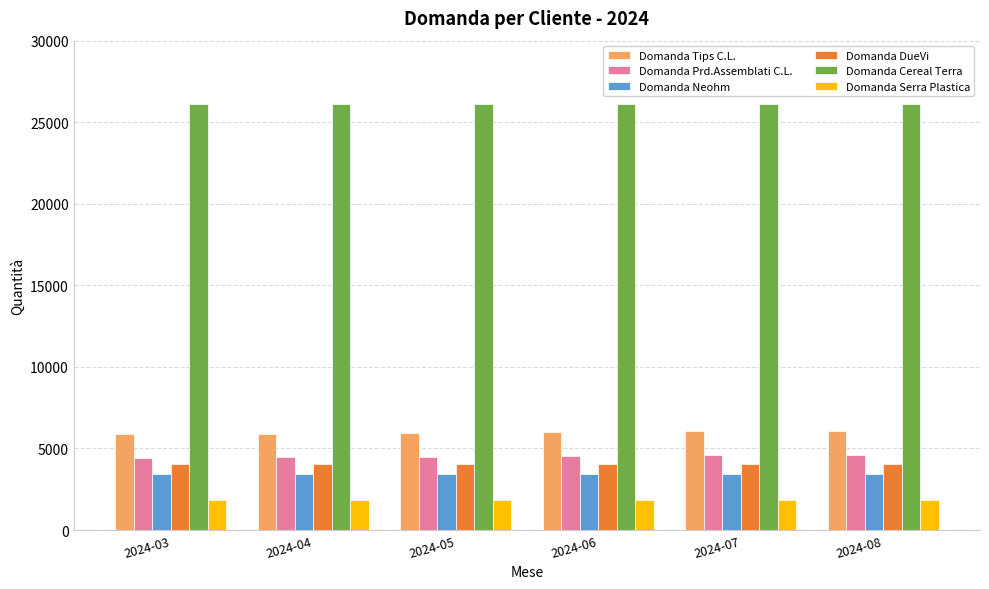

What is the highest value of the Domanda Cereal Terra series?

26110.7